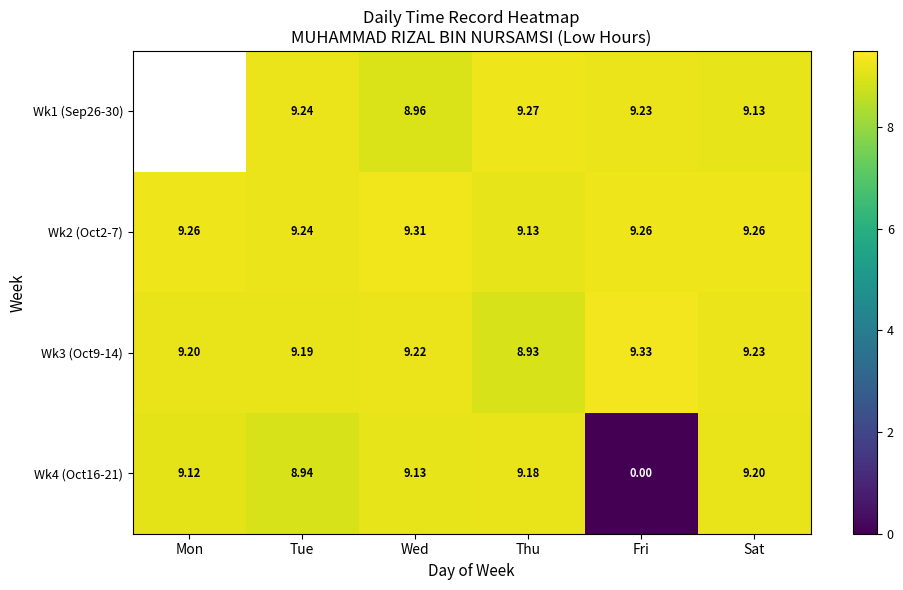

Where does the Wk4 (Oct16-21) series first go above 9?

Mon